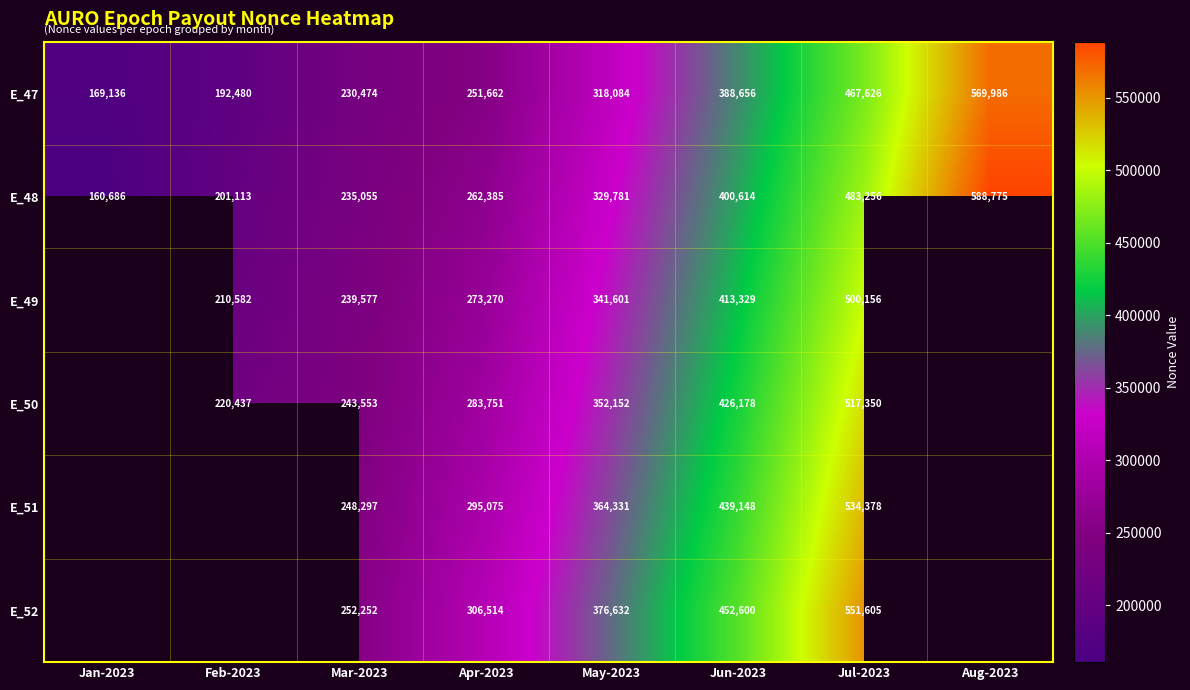

Is the value of E_52 at May-2023 greater than the value of E_47 at Mar-2023?

Yes